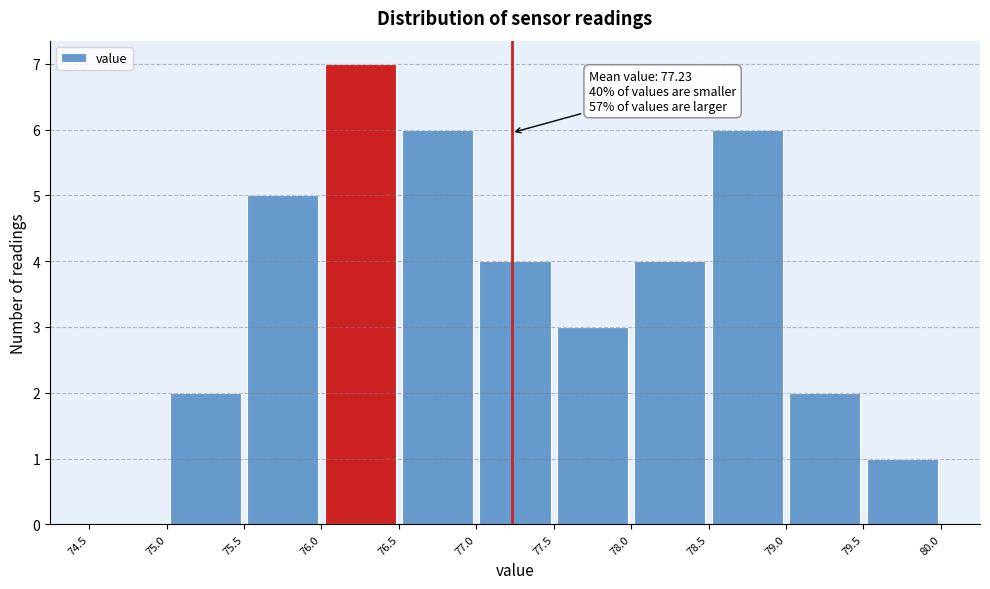

Over which range of the x-axis is the bar tallest?

76.0 to 76.5